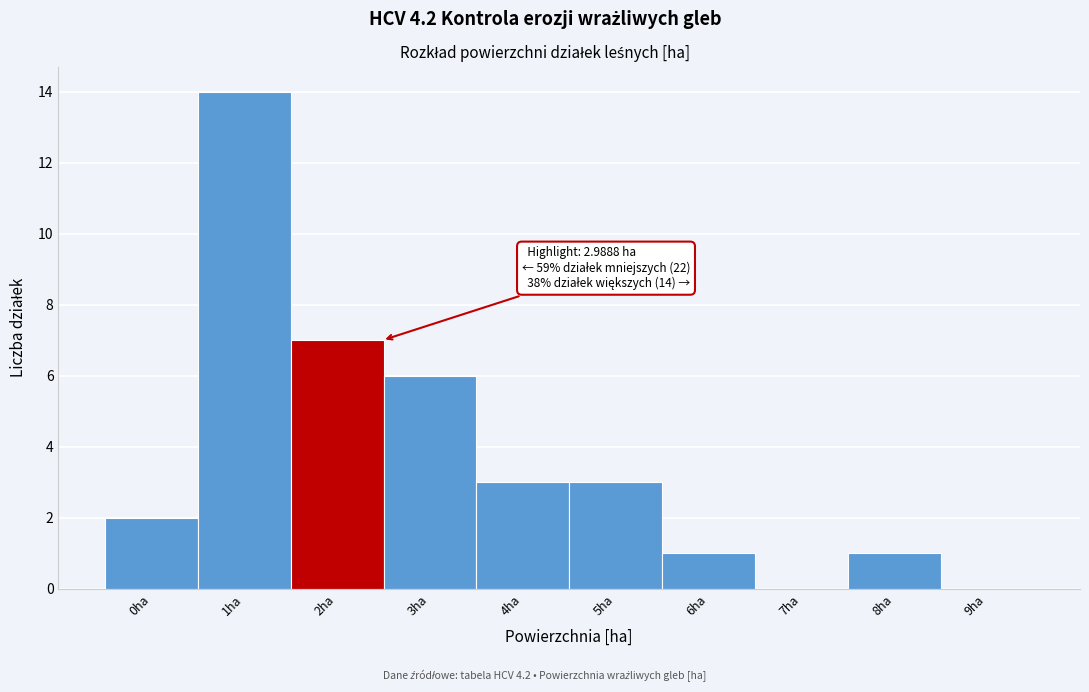

At which category does the chart reach its peak across all series?

1ha